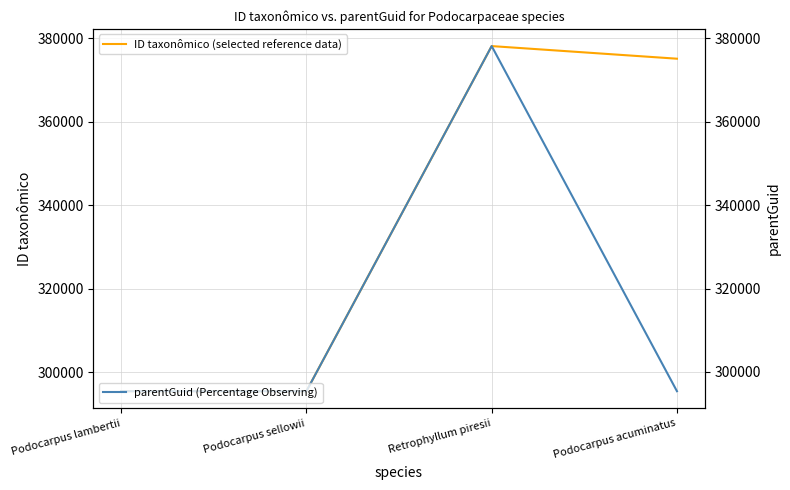

At which category is the sum across all series the highest?

Retrophyllum piresii